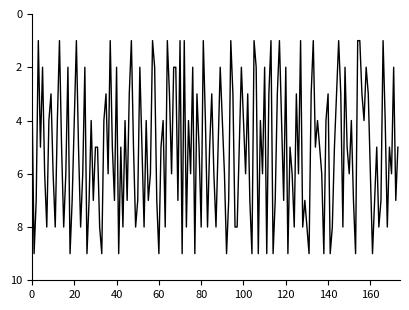

What is the difference between the maximum and minimum values?

8